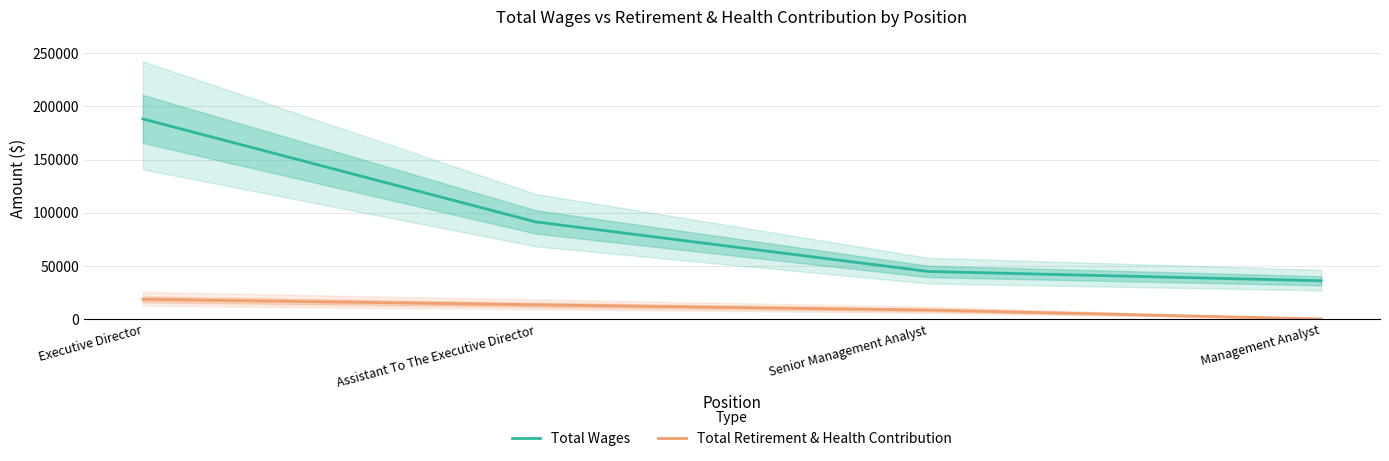

At how many categories does at least one series exceed 124657?

1